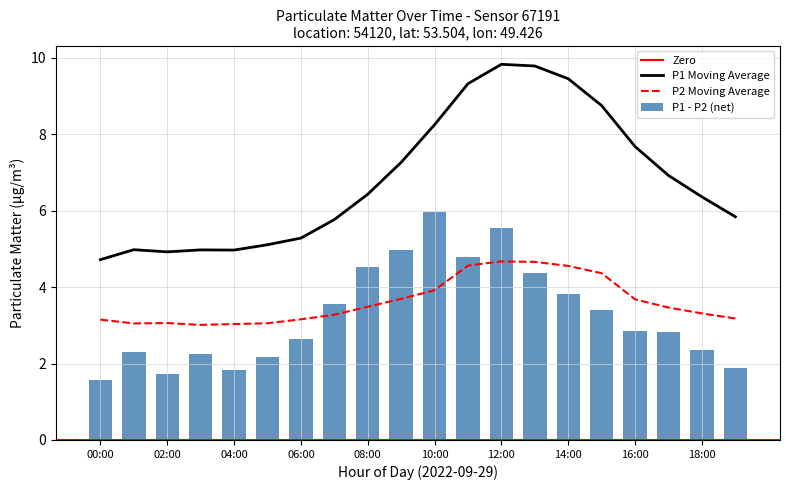

What is the lowest value of the P1 Moving Average series?

4.7